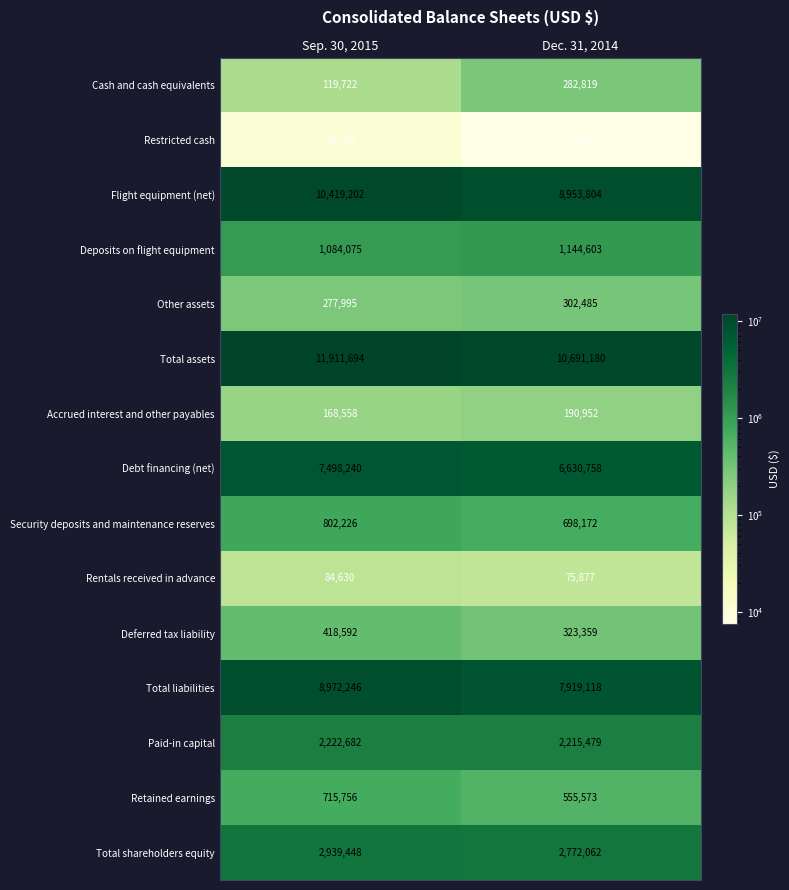

What is the sum of the Flight equipment (net) values at Sep. 30, 2015 and Dec. 31, 2014?

19373006